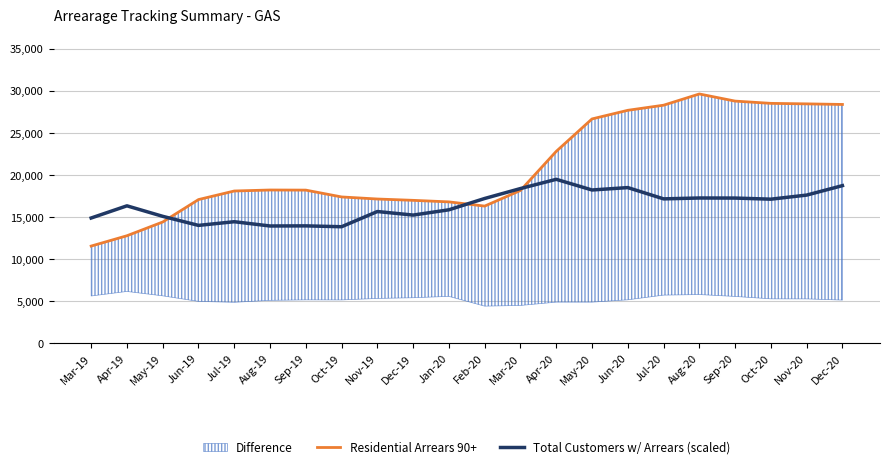

The Residential Arrears 90+ series shows 15745.5 at Nov-20. True or false?

False